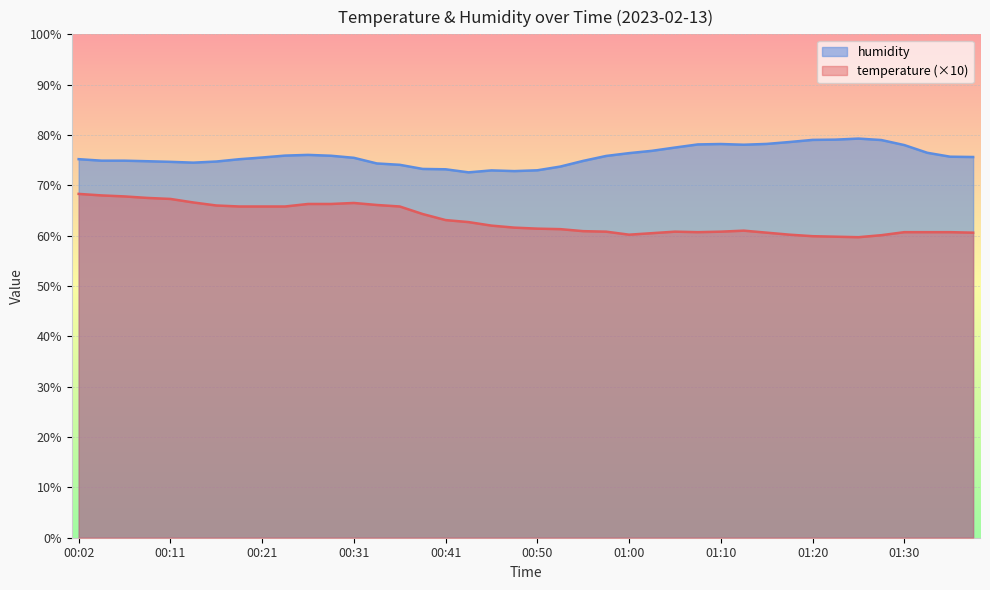

How many data points does each series have?

40